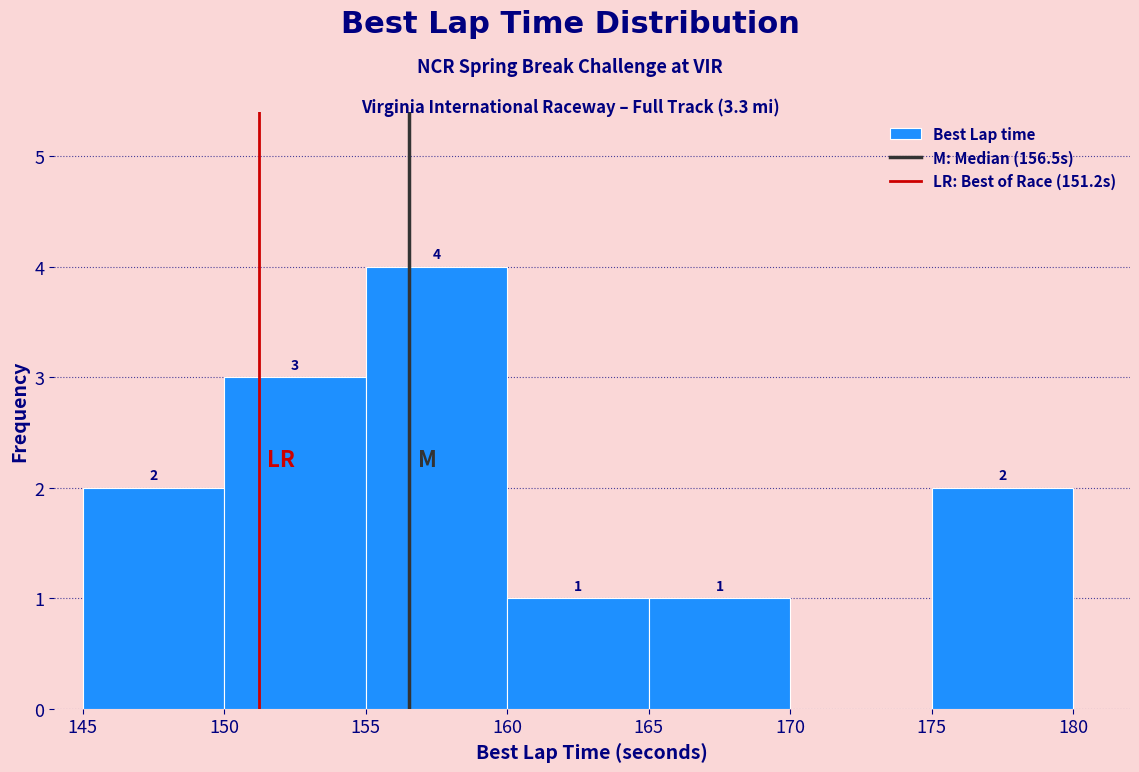

Over which range of the x-axis is the bar tallest?

155 to 160